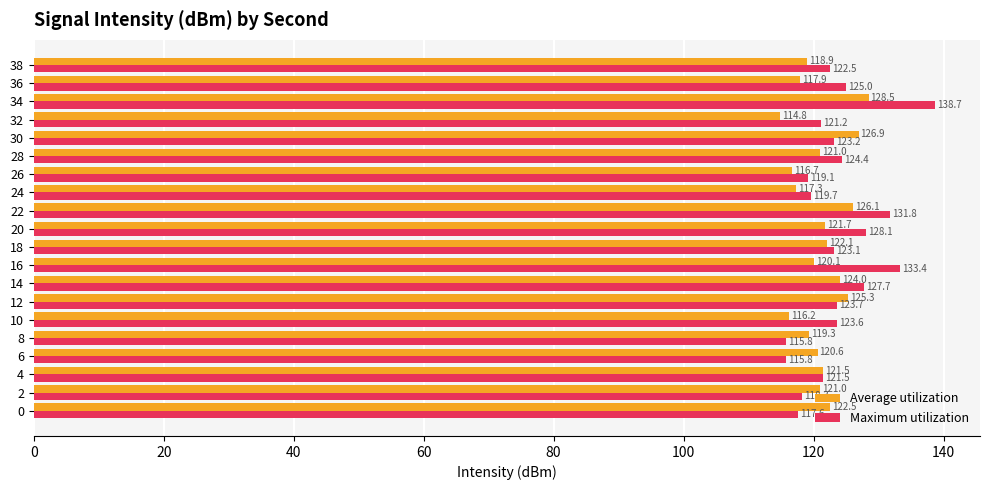

Where is Maximum utilization nearest to the value 127?

14